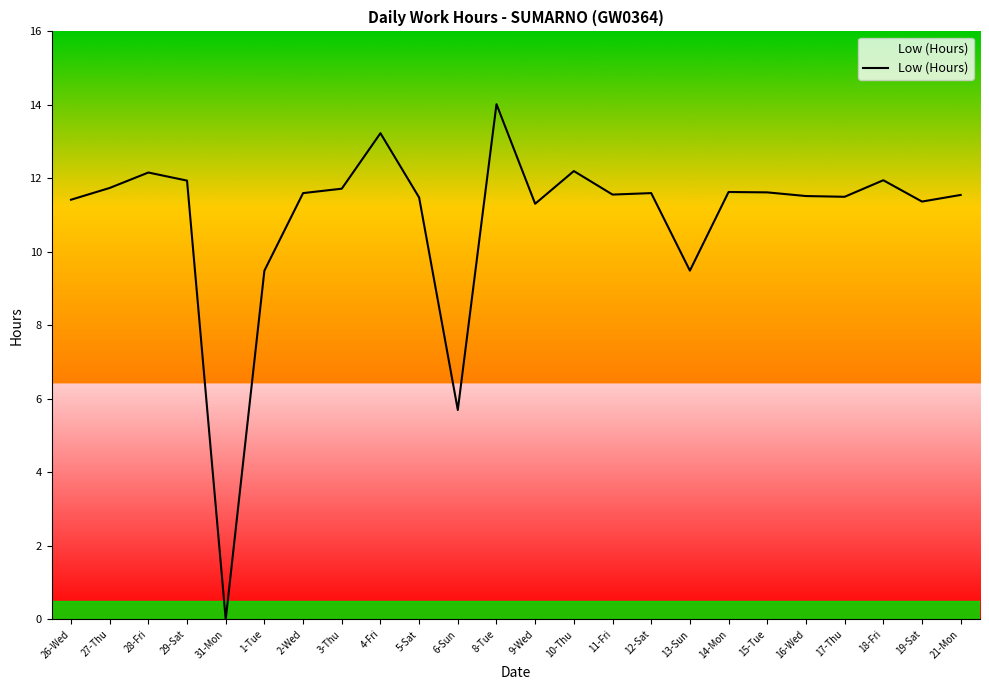

What position from the left is 3-Thu?

8